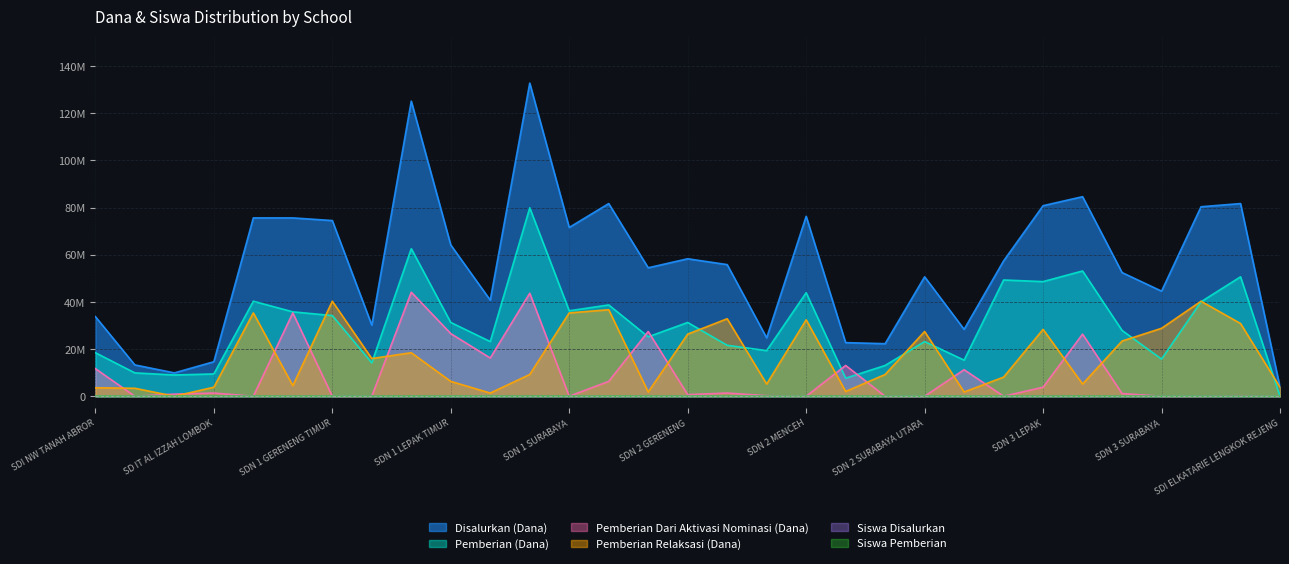

The Siswa Pemberian series shows 120 at SDN 1 GERENENG TIMUR. True or false?

False